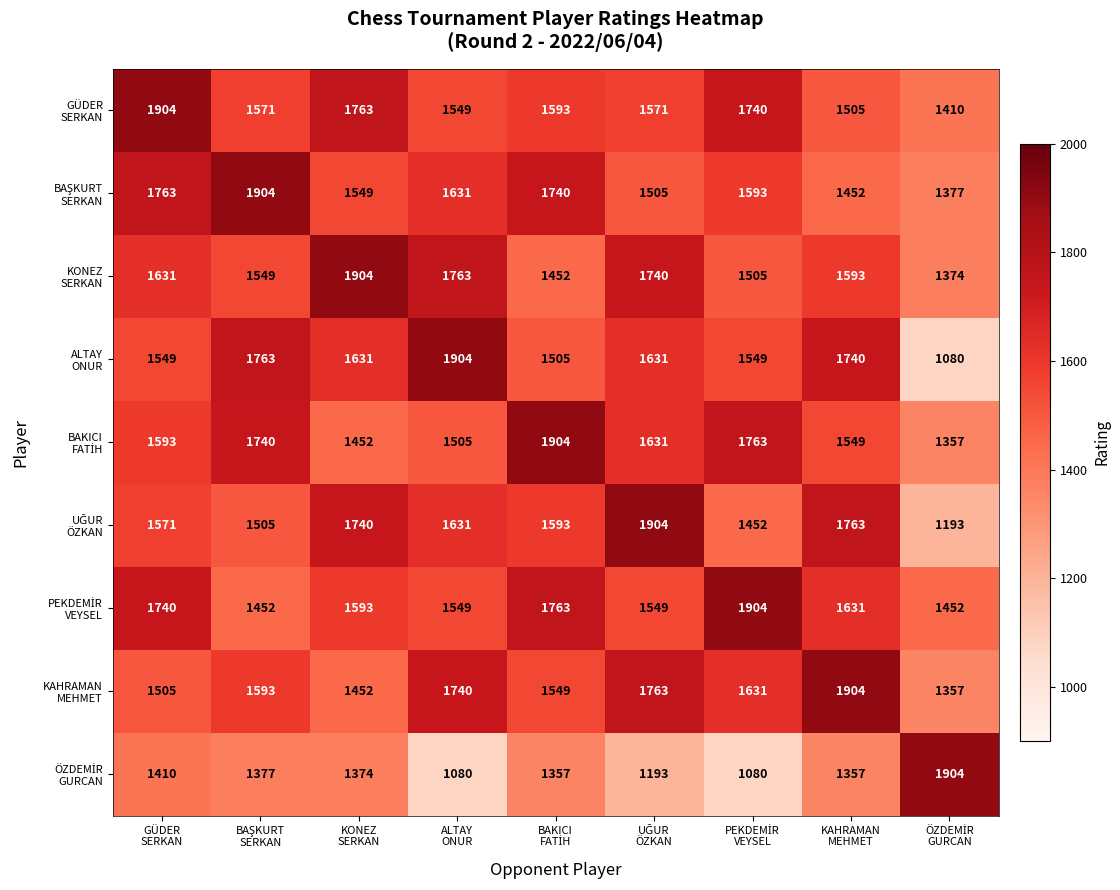

What is the smallest value displayed?

1080